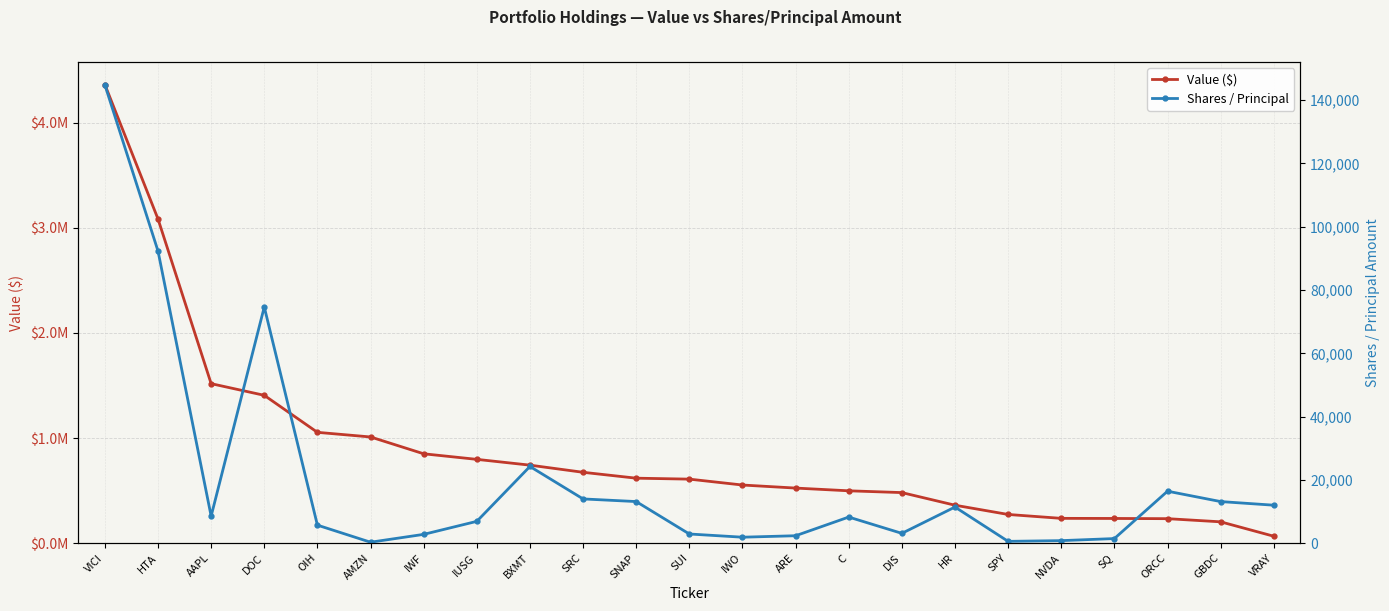

Reading right to left, transcribe all the data shown in this chart.

Value ($): VRAY=66000	GBDC=203000	ORCC=233000	SQ=235000	NVDA=236000	SPY=273000	HR=361000	DIS=481000	C=498000	ARE=524000	IWO=553000	SUI=609000	SNAP=618000	SRC=674000	BXMT=742000	IUSG=797000	IWF=850000	AMZN=1010000	OIH=1054000	DOC=1406000	AAPL=1517000	HTA=3083000	VICI=4361000
Shares / Principal: VRAY=12000	GBDC=13146	ORCC=16425	SQ=1454	NVDA=802	SPY=575	HR=11420	DIS=3104	C=8252	ARE=2350	IWO=1887	SUI=2900	SNAP=13150	SRC=13983	BXMT=24238	IUSG=6896	IWF=2782	AMZN=303	OIH=5700	DOC=74649	AAPL=8546	HTA=92325	VICI=144835